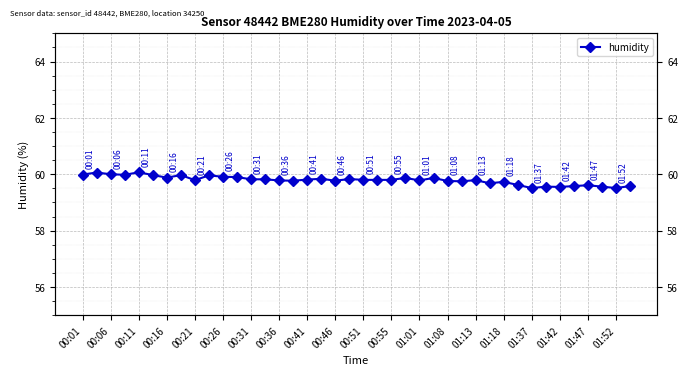

What is the sum of all values?

2391.6